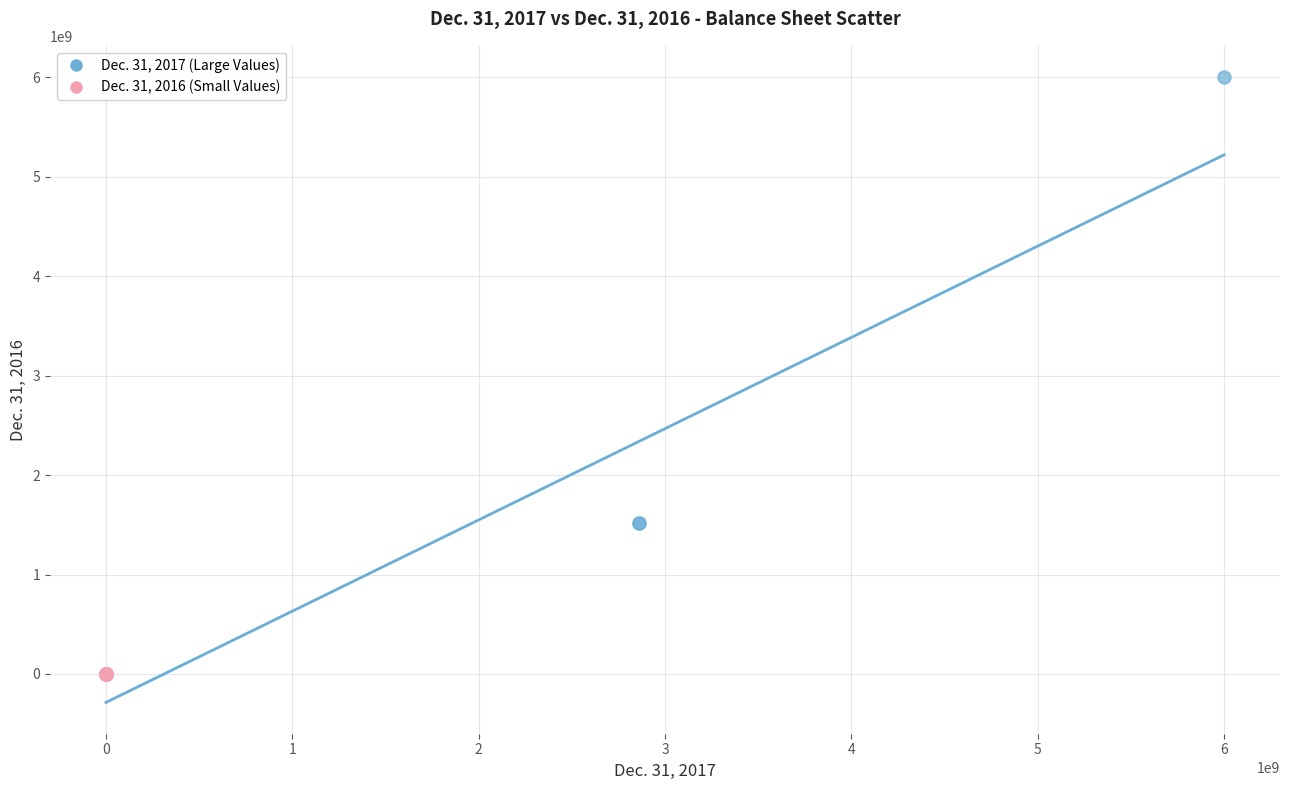

Which series reaches the maximum Y coordinate?

Dec. 31, 2017 (Large Values)